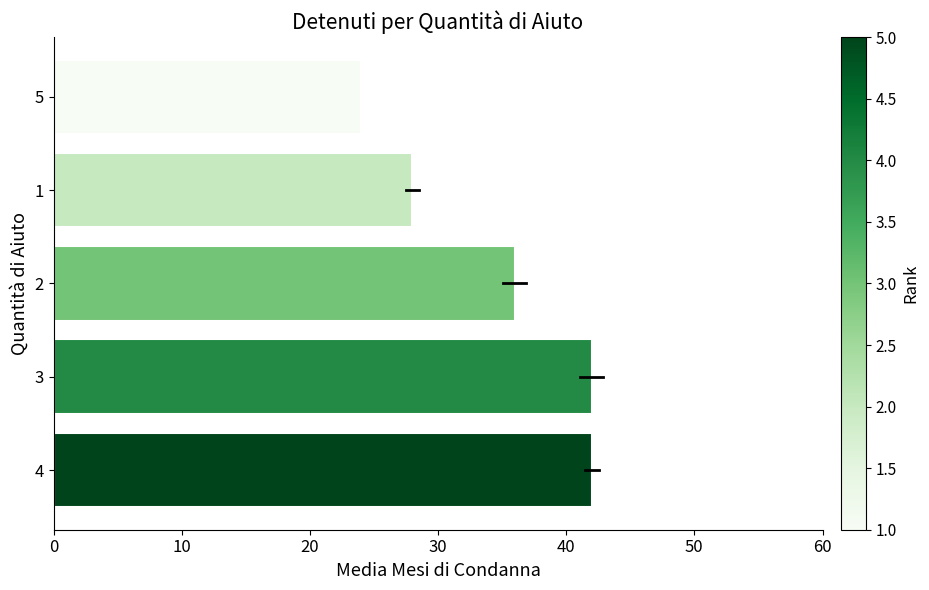

What is the sum of all values?

172